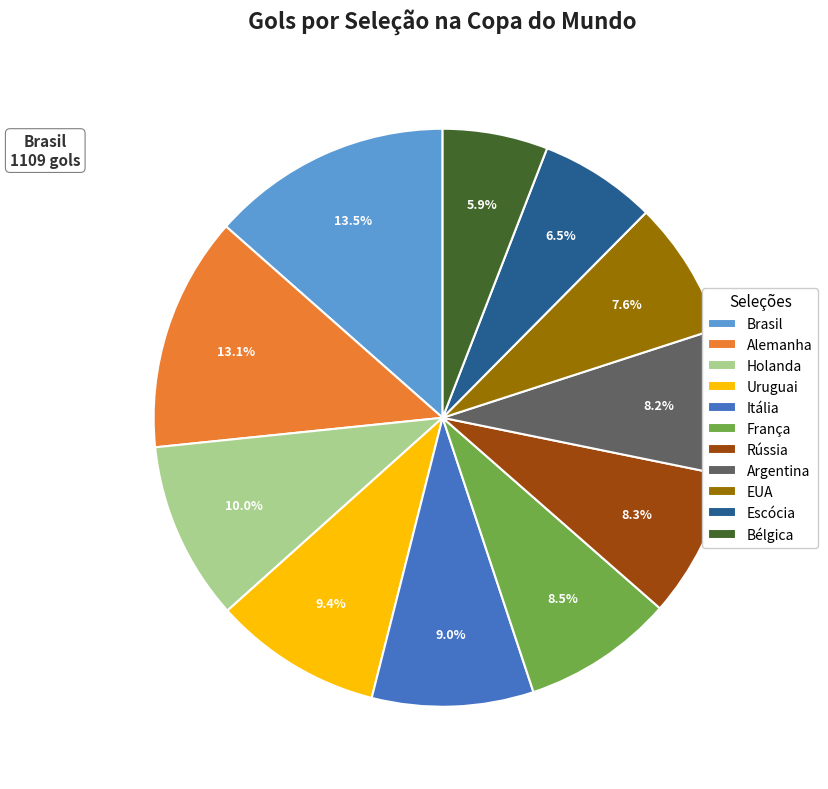

Which category has the smallest portion of the pie?

Bélgica